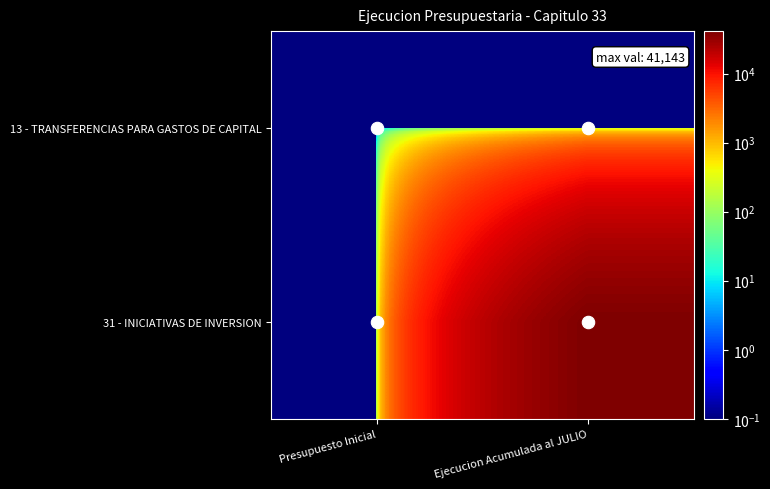

Which category has the highest value across all series?

Ejecucion Acumulada al JULIO